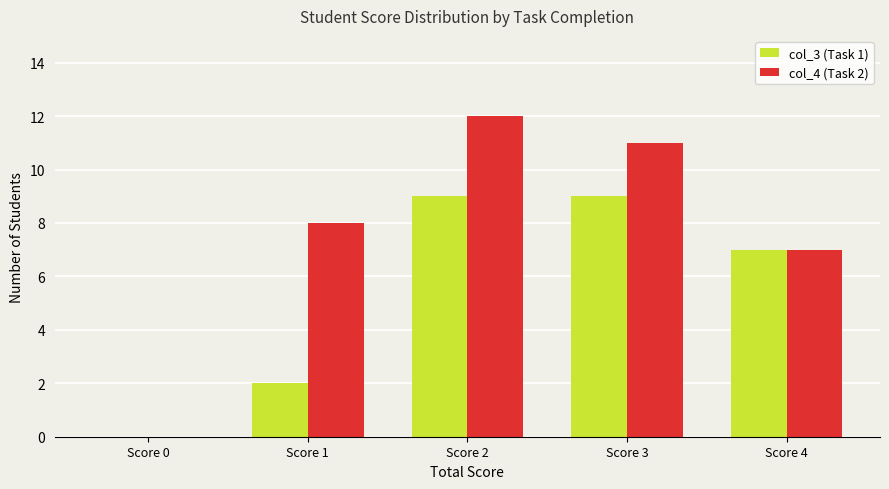

What is the sum of the col_4 (Task 2) values at Score 0 and Score 3?

11